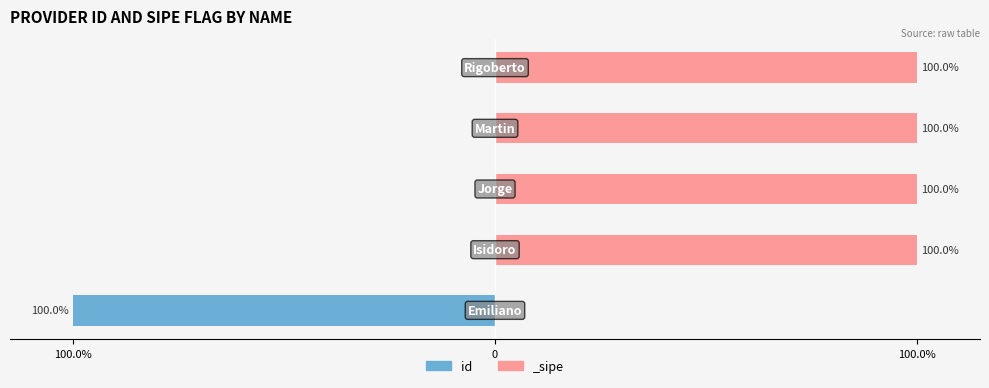

How many bars are there in total?

5